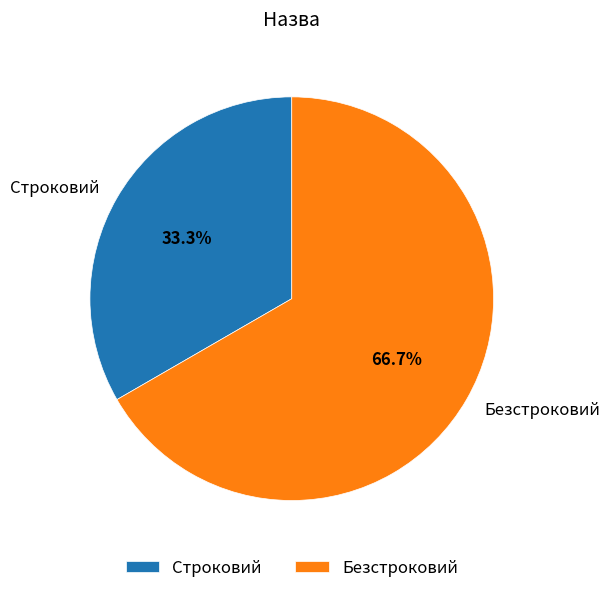

To the nearest percent, what percentage of the pie is Безстроковий?

67%